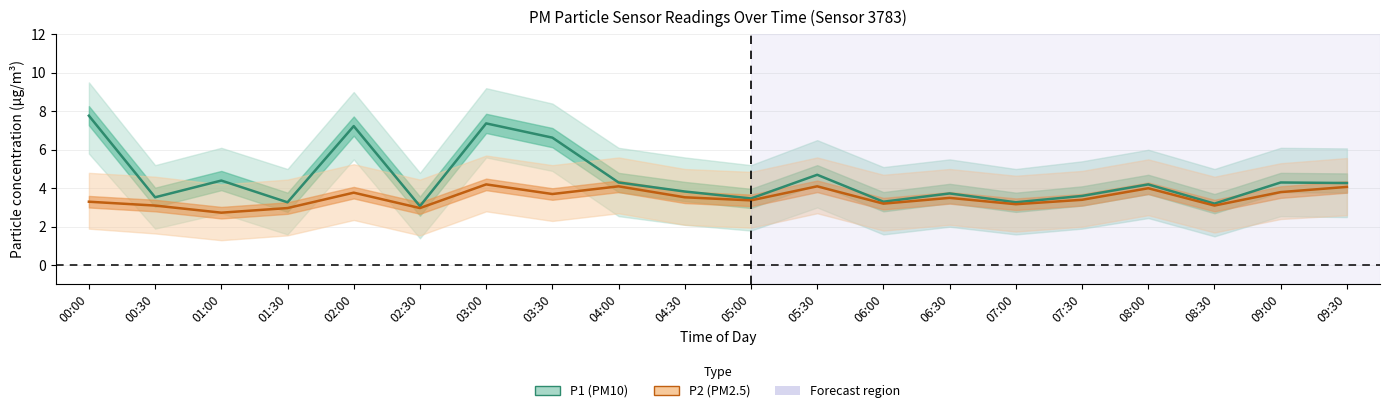

What is the label of the 13th point from the right?

03:30